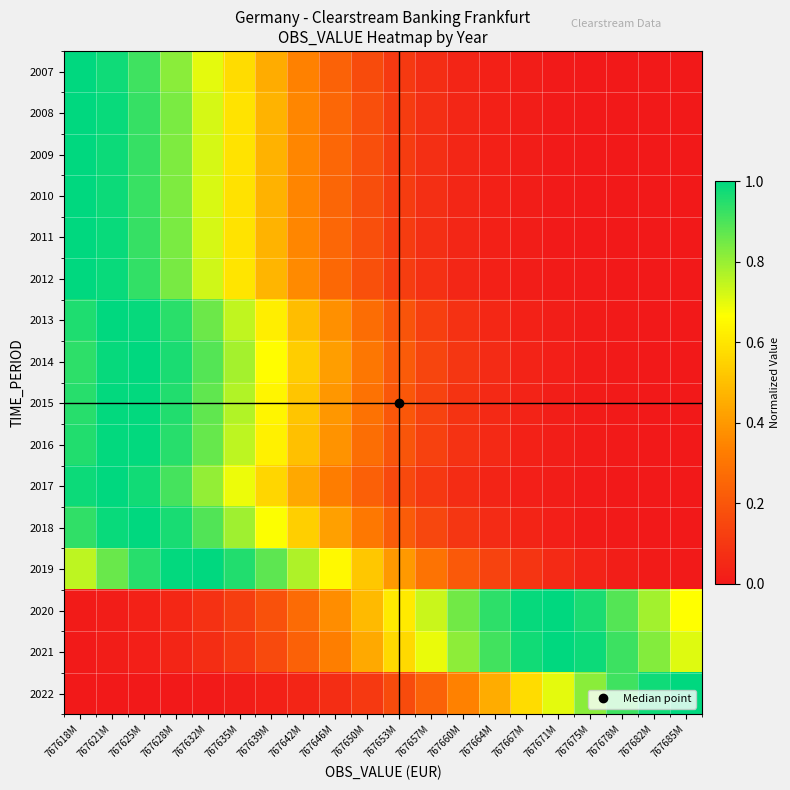

At how many categories does at least one series exceed 0?

20